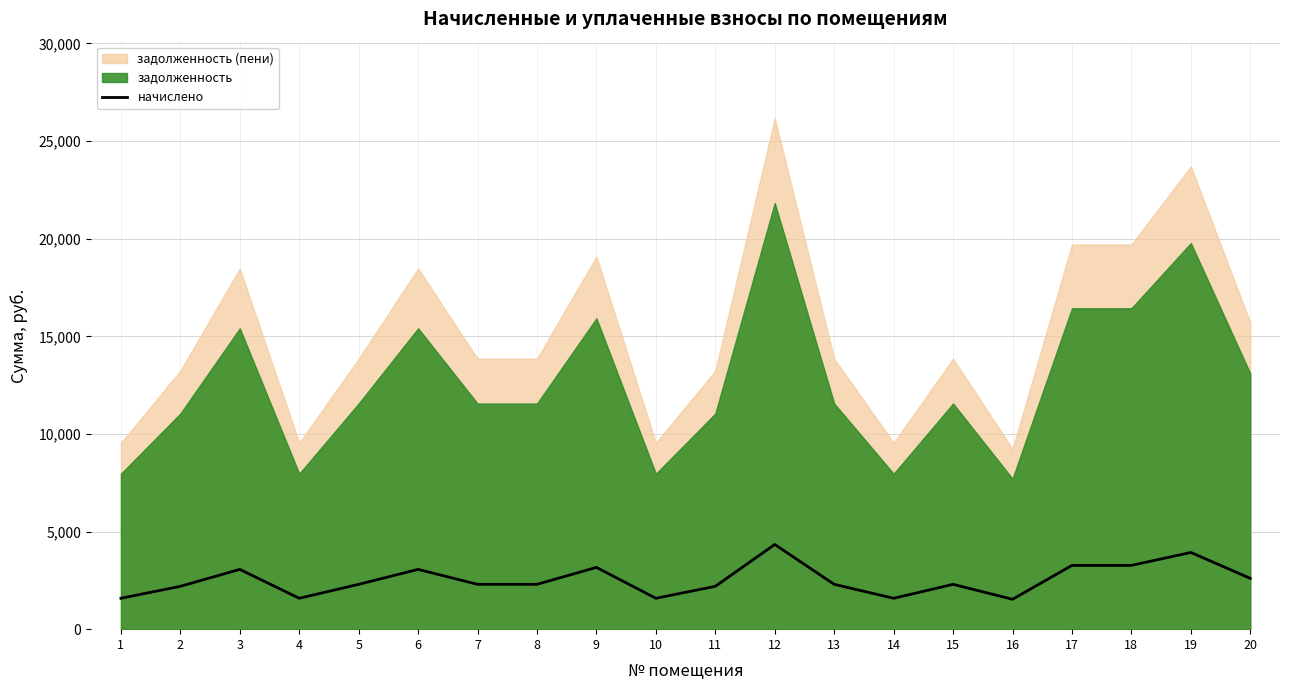

The value of начислено at 10 is 1581.9. True or false?

True